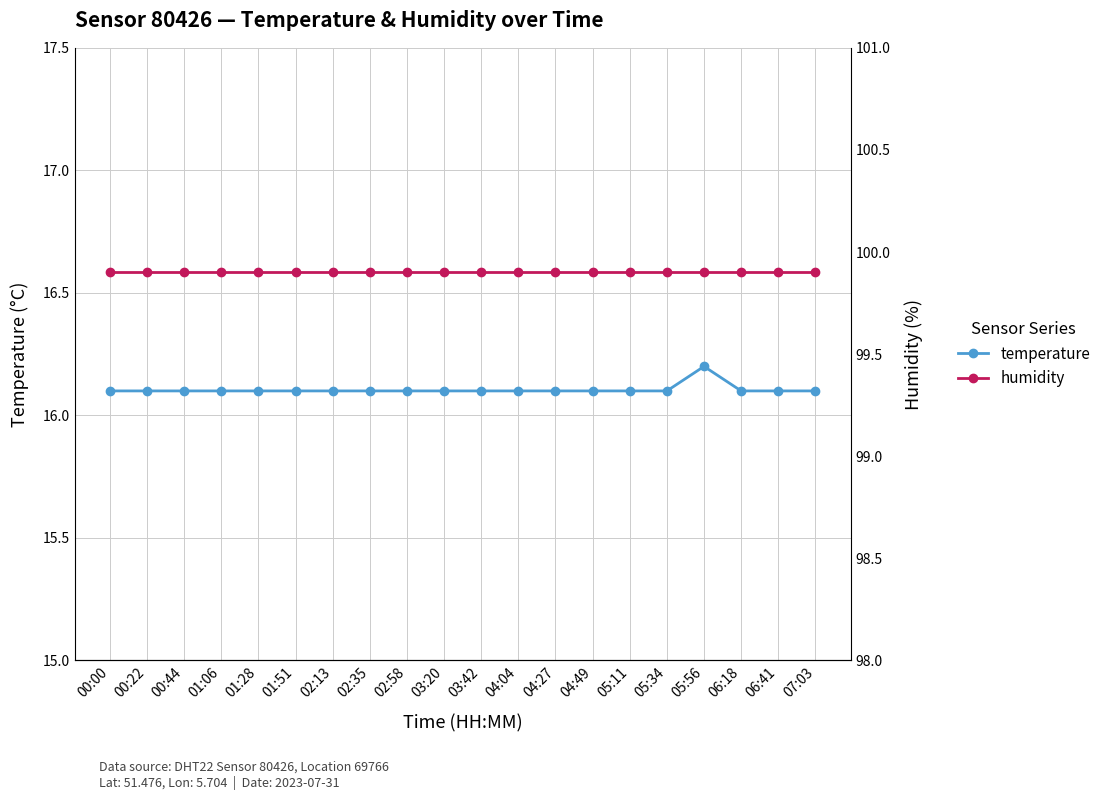

List the labels in order of temperature value, smallest first.

00:00, 00:22, 00:44, 01:06, 01:28, 01:51, 02:13, 02:35, 02:58, 03:20, 03:42, 04:04, 04:27, 04:49, 05:11, 05:34, 06:18, 06:41, 07:03, 05:56